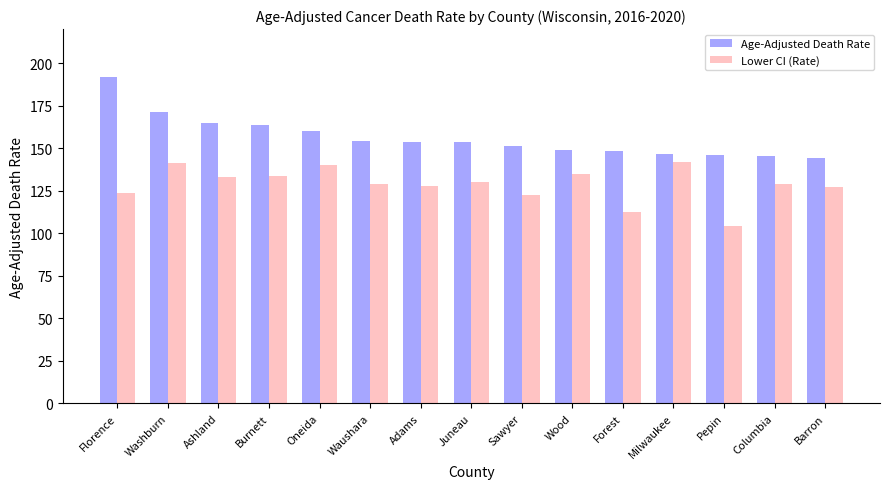

What is the label of the 10th bar from the right?

Waushara